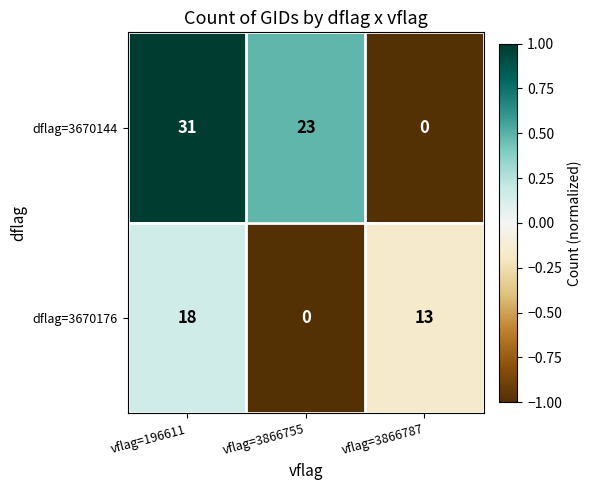

What is the difference between the maximum and minimum values in the dflag=3670144 series?

31